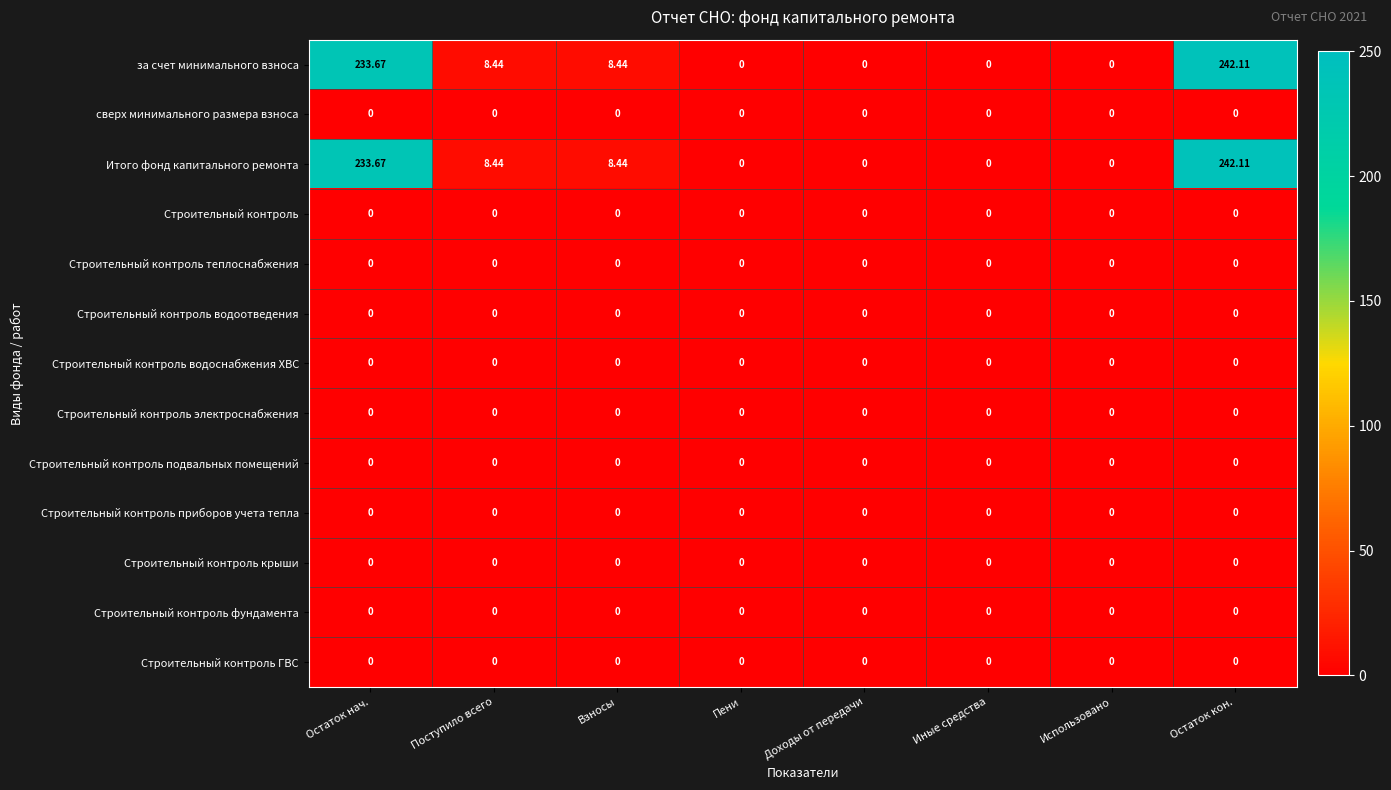

Which category has the highest value across all series?

Остаток кон.